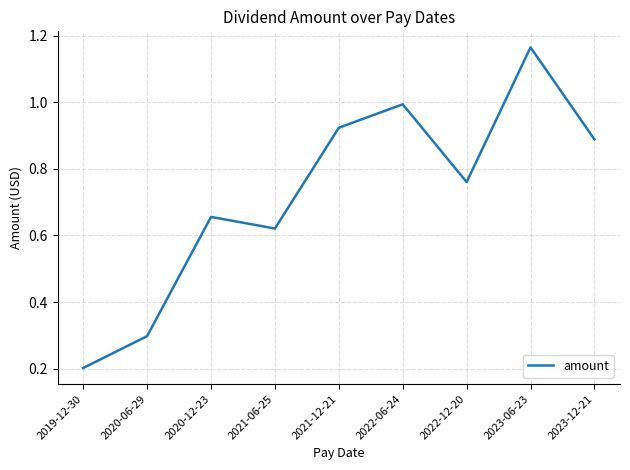

What position from the right is 2021-12-21?

5